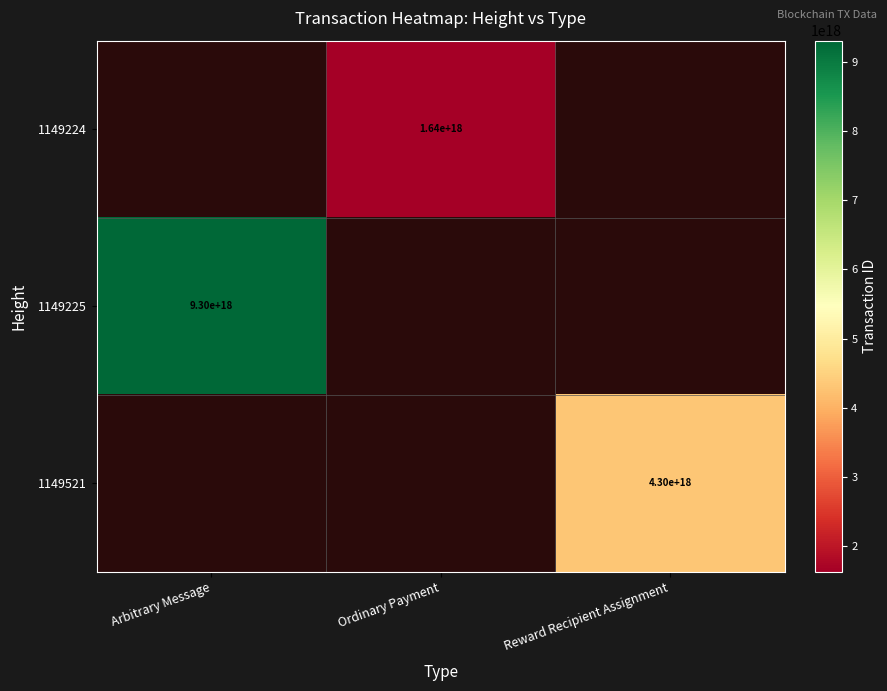

Is it true that 1149521 equals 4300000000000000000 at Reward Recipient Assignment?

True